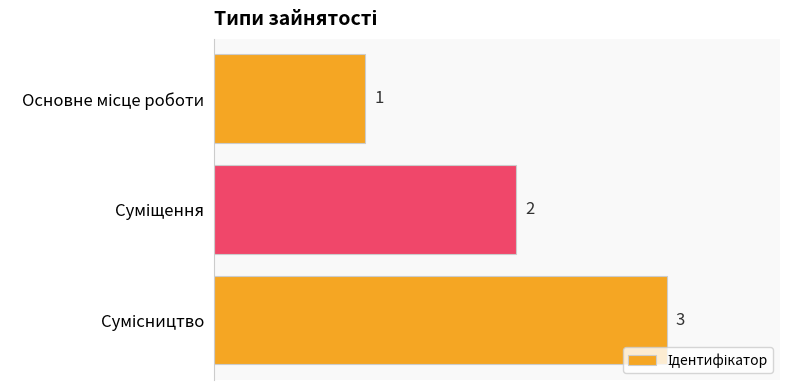

Does the chart contain any negative values?

No